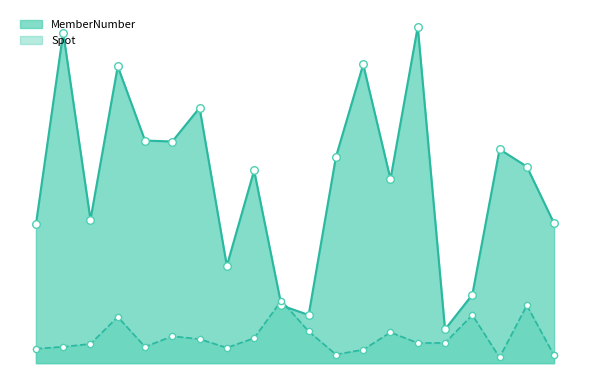

What are all the series names shown in the legend?

MemberNumber, Spot